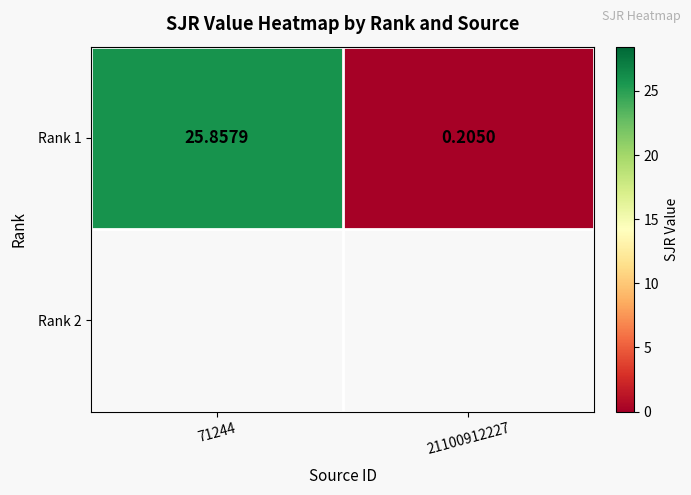

Reading left to right, list all the values displayed in this chart.

25.9	0.2